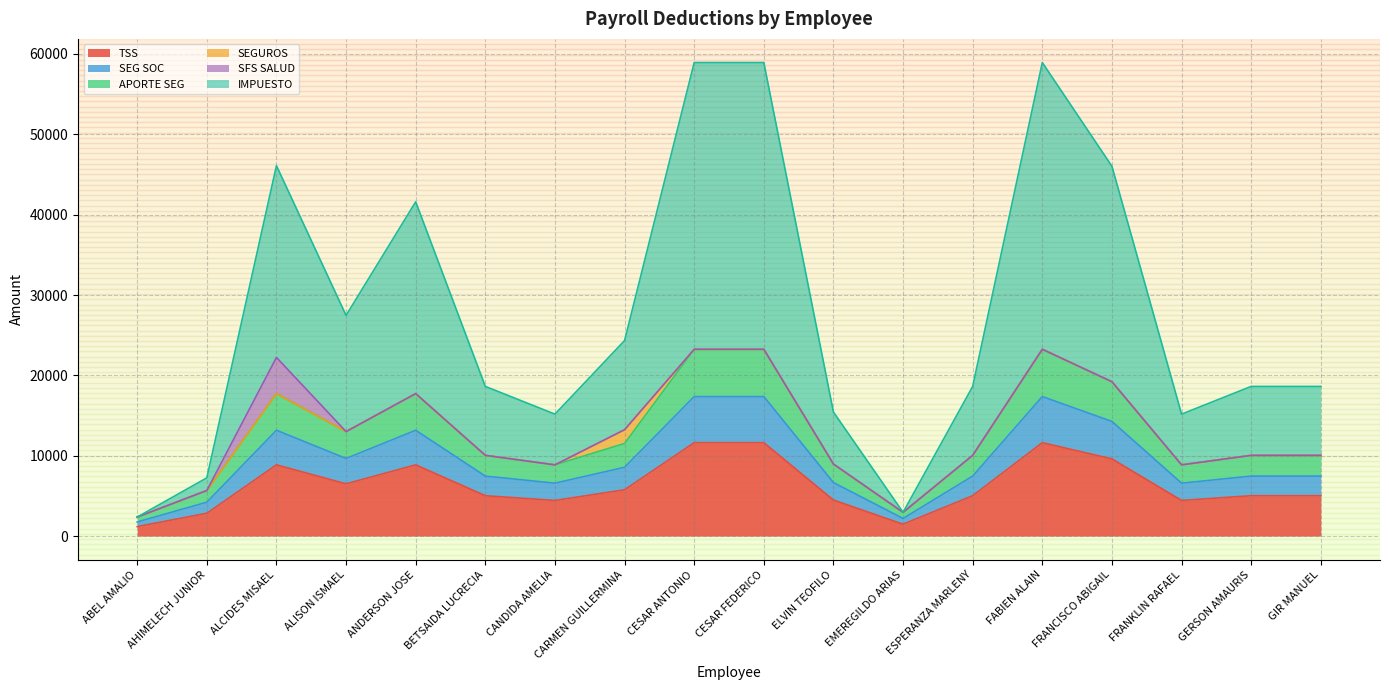

At how many categories does at least one series exceed 24717?

7